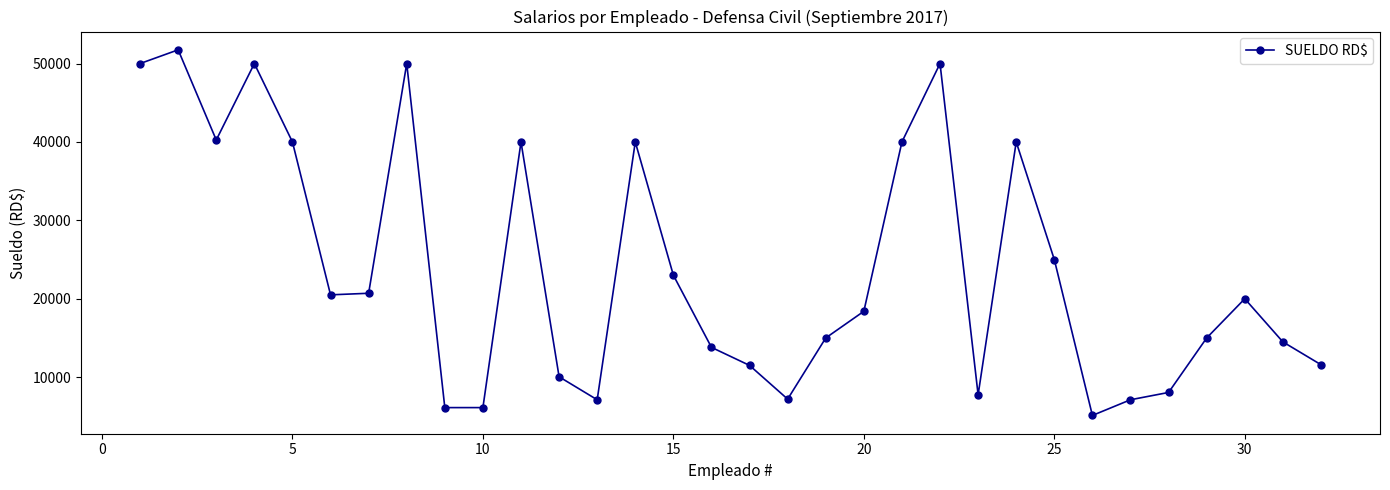

What is the difference between the maximum and minimum values?

46632.5